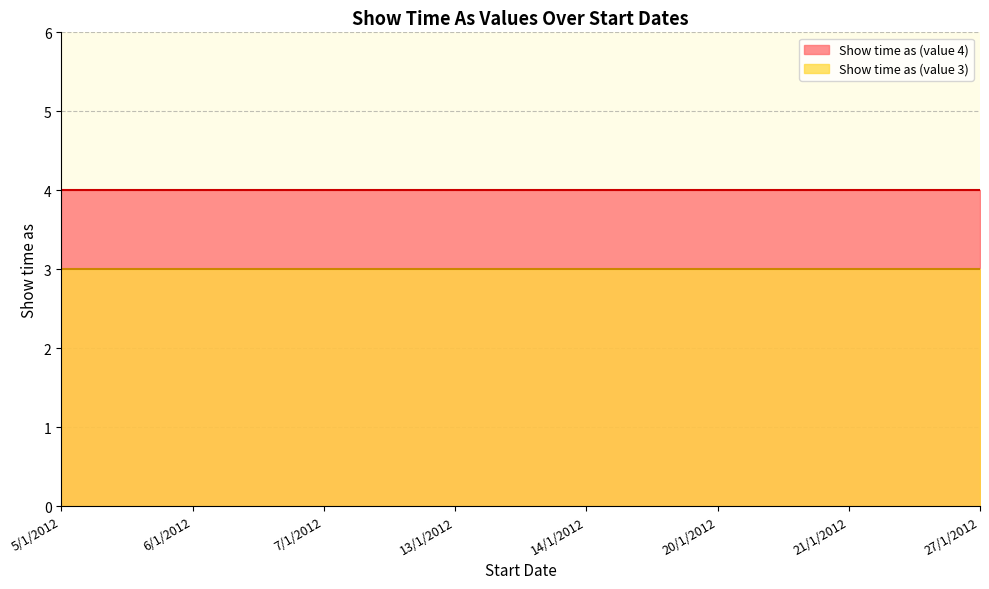

What is the highest value of the Show time as (value 3) series?

3